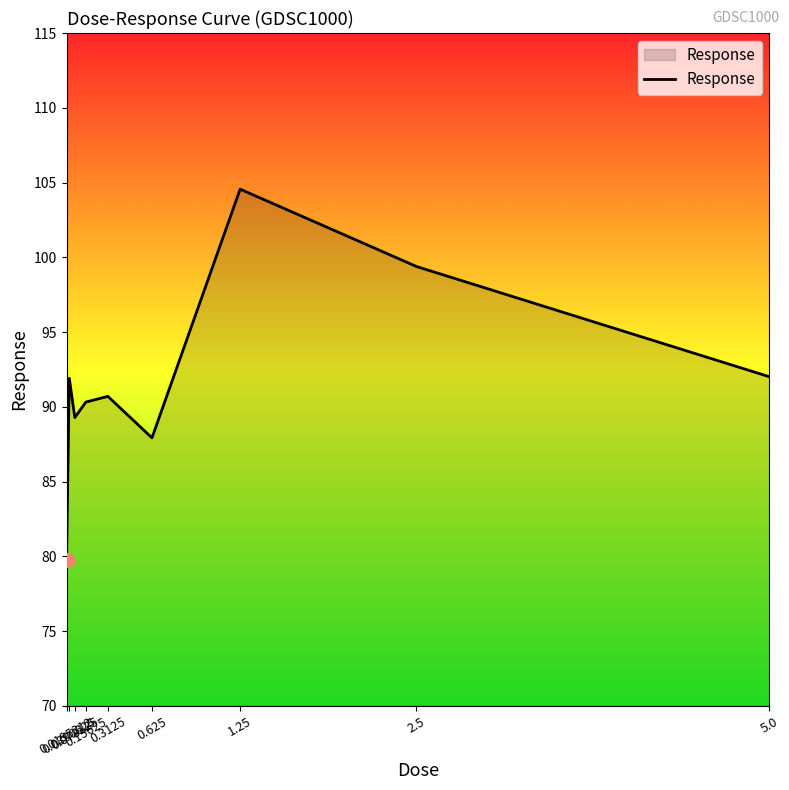

Which label corresponds to the largest value in the chart?

1.25